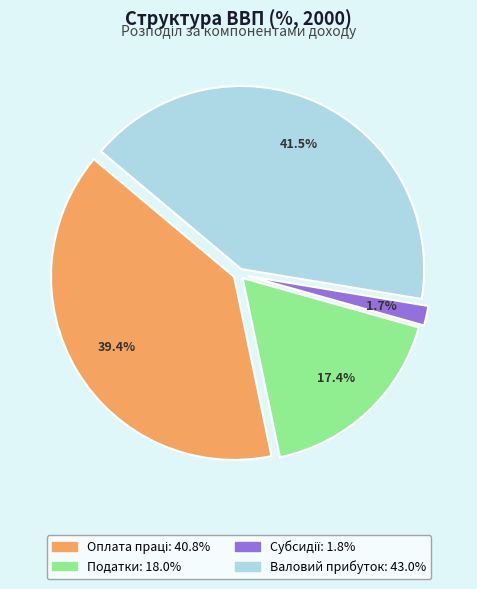

Is there any slice that represents more than half of the pie?

No